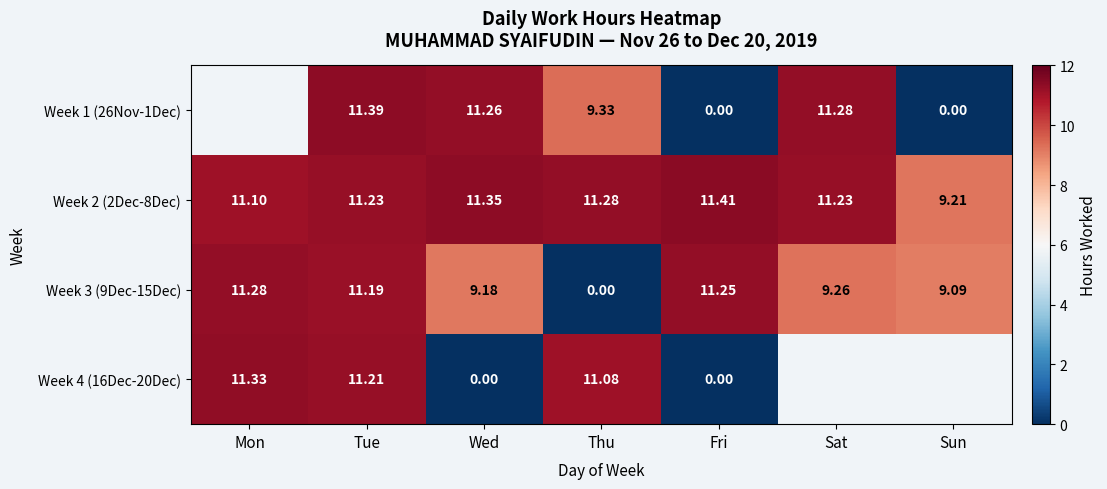

Count the number of data series in this chart.

4